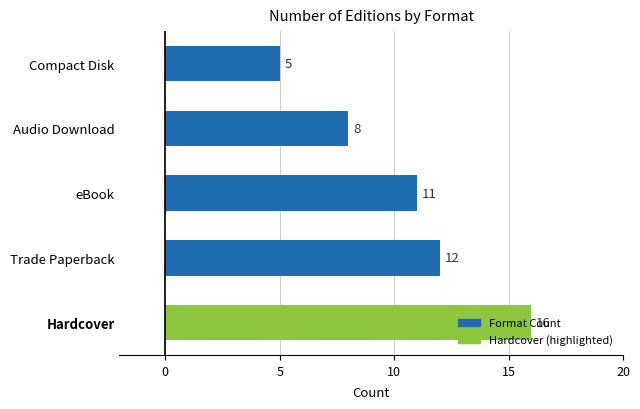

What is the smallest value displayed?

5